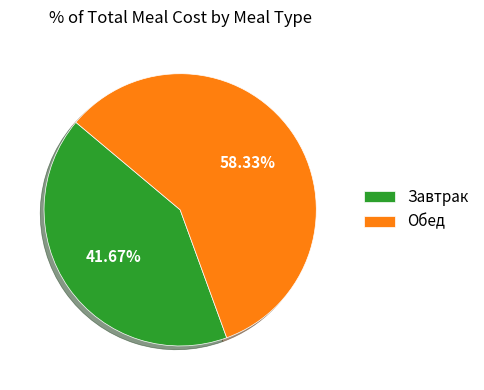

To the nearest percent, what is the difference between the largest and smallest slice percentages?

17%